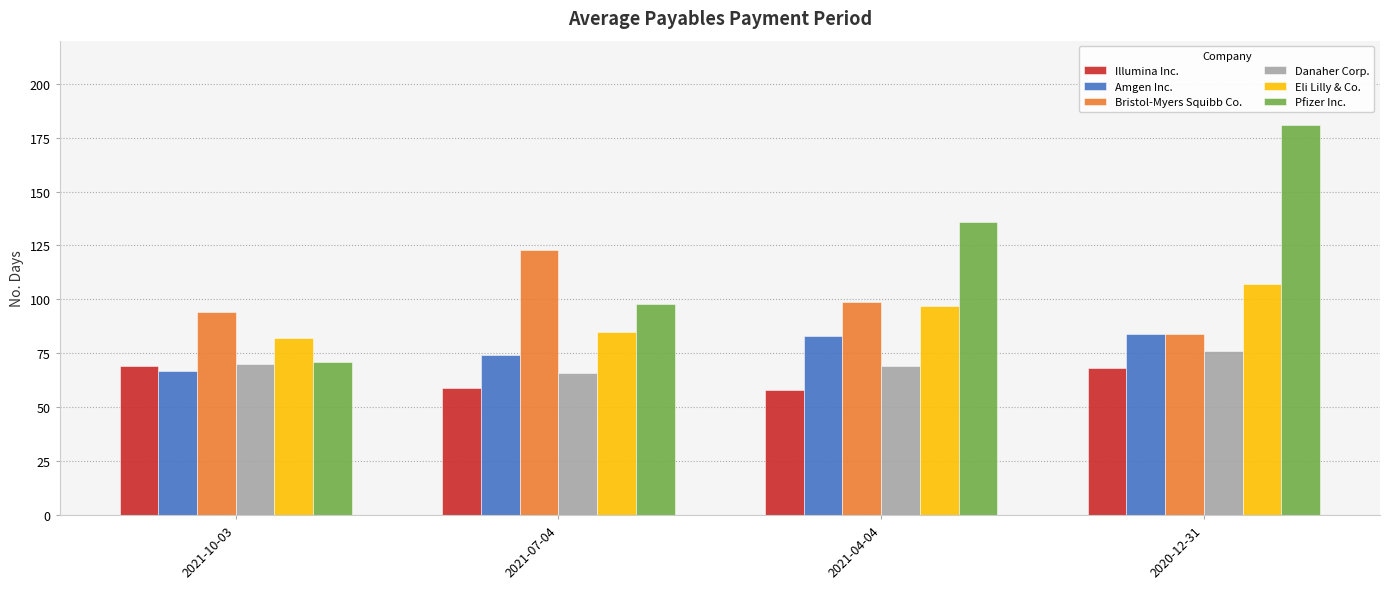

Reading left to right, extract all data points from this chart.

Illumina Inc.: 69	59	58	68
Amgen Inc.: 67	74	83	84
Bristol-Myers Squibb Co.: 94	123	99	84
Danaher Corp.: 70	66	69	76
Eli Lilly & Co.: 82	85	97	107
Pfizer Inc.: 71	98	136	181